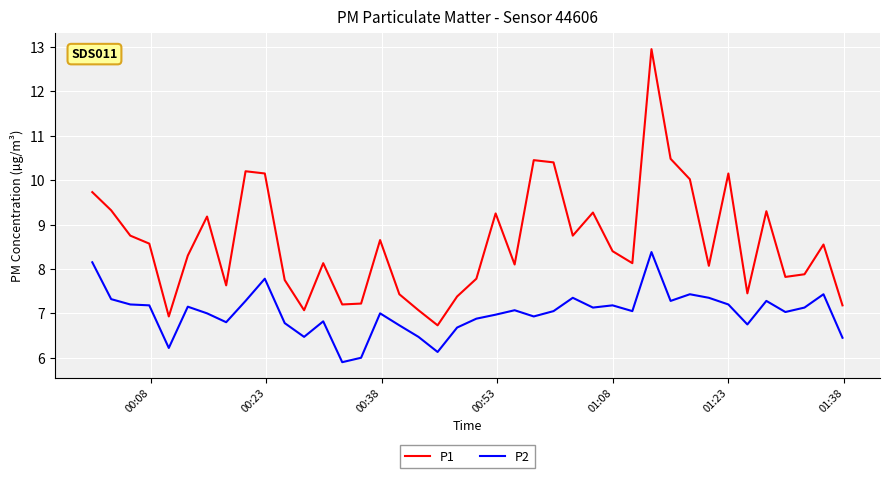

Which series has the largest total across all categories?

P1